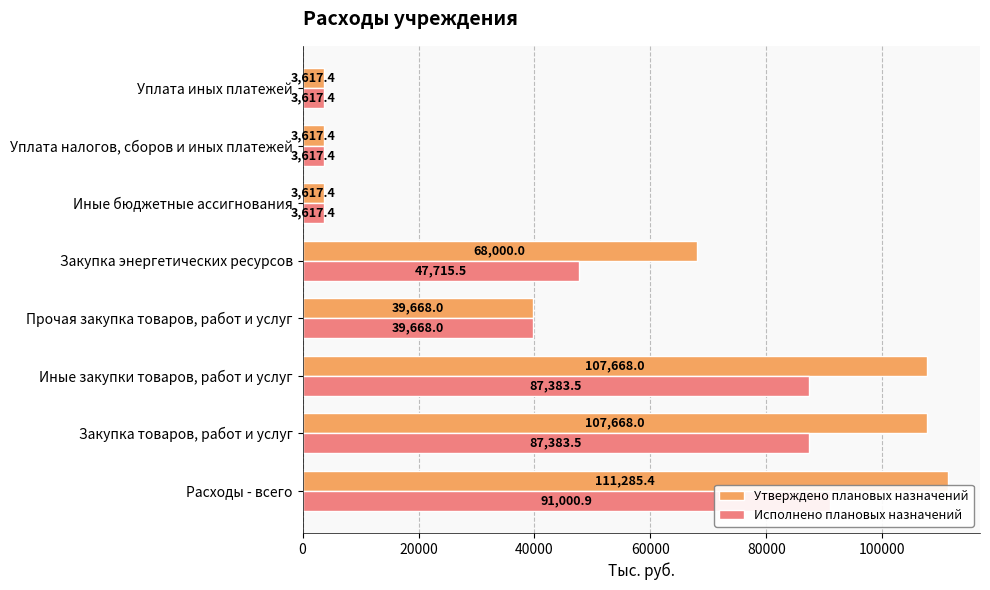

What is the average value of the Утверждено плановых назначений series?

55642.7